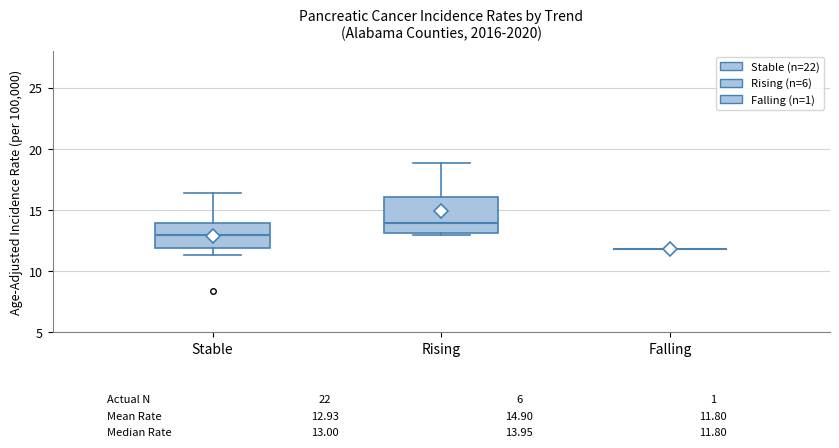

Comparing the boxes themselves (not the whiskers), which one is the tallest?

Rising